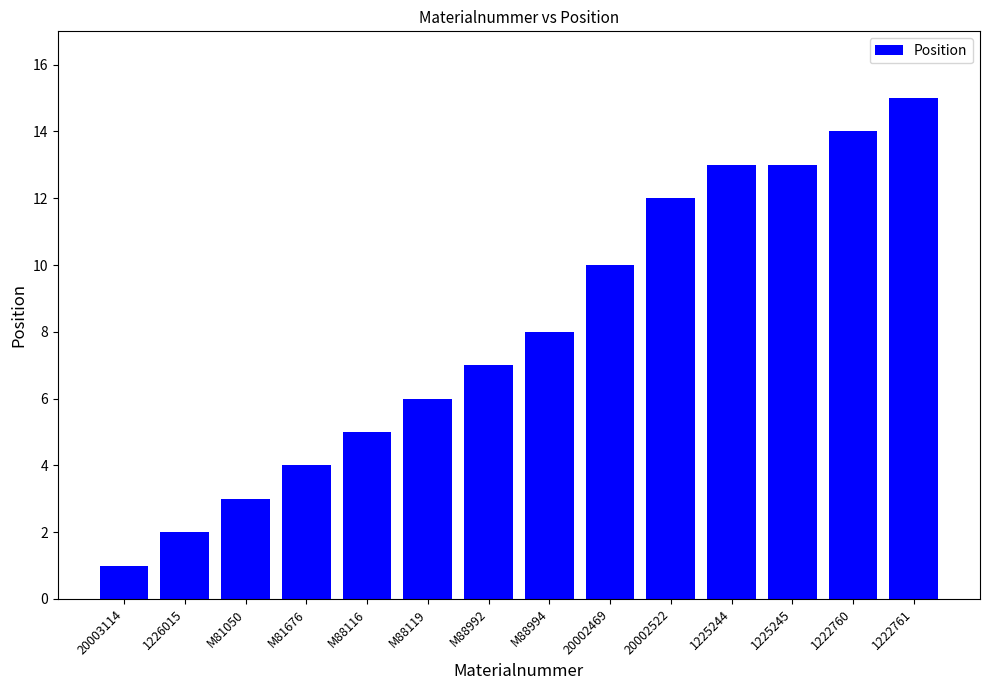

What is the greatest value displayed?

15